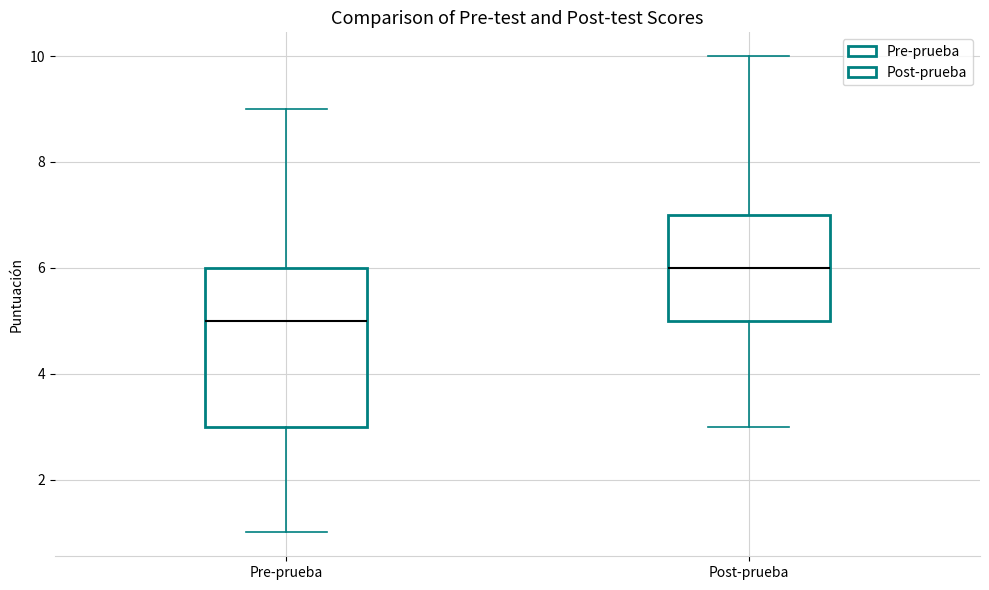

Reading left to right, transcribe this box plot: for each box, give where its median line is, the range the box spans, and where its two whiskers end, as read against the y-axis. The values are not printed on the chart, so give them approximately, as read against the axis.

Pre-prueba: median 5, box 3 to 6, whiskers 1 to 9
Post-prueba: median 6, box 5 to 7, whiskers 3 to 10